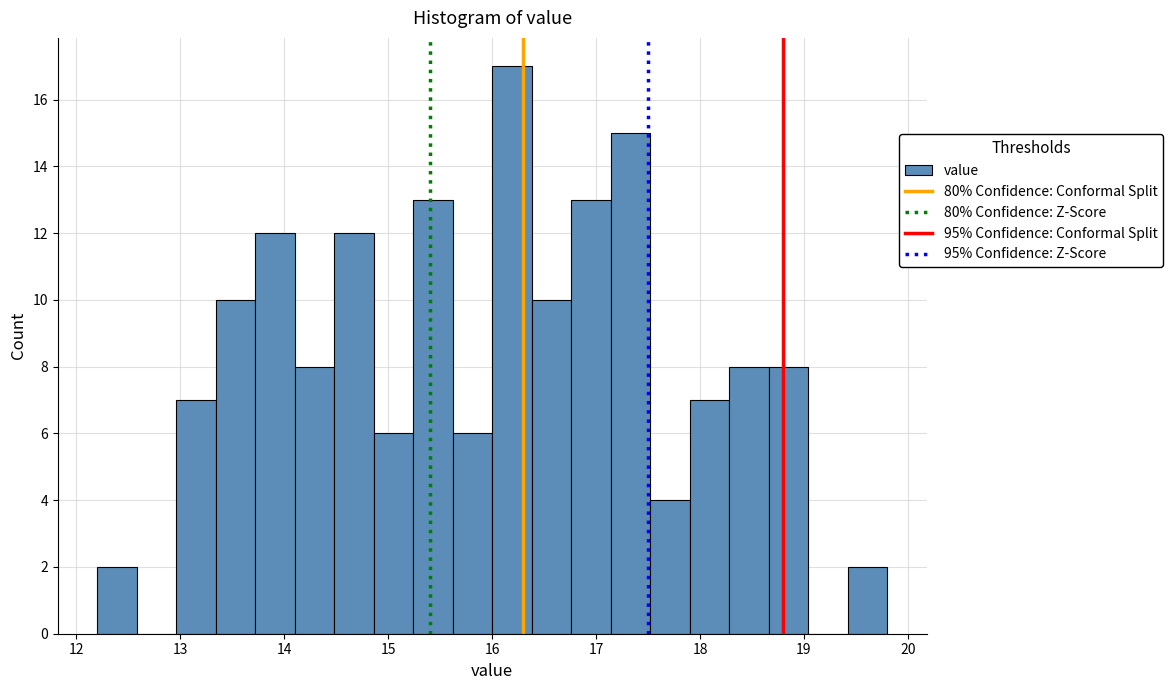

Read against the x-axis, roughly where is the centre of the tallest bar?

16.2